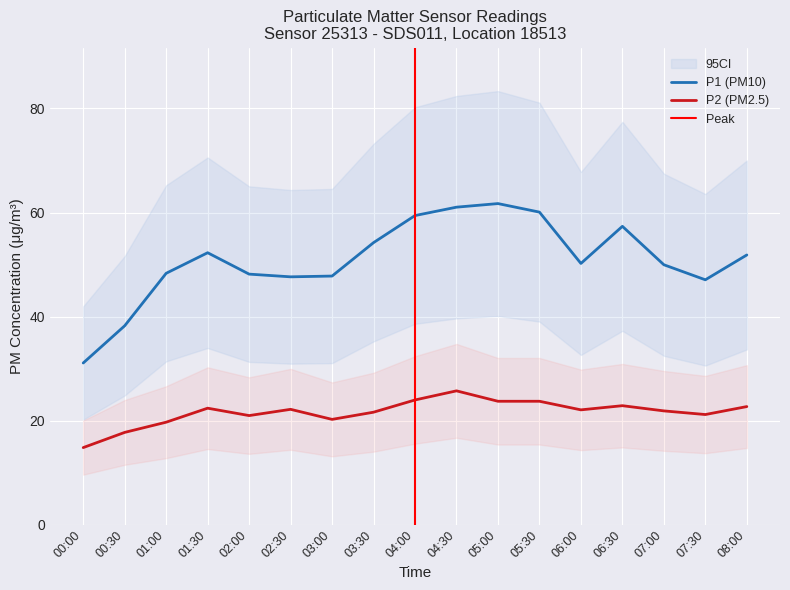

What is the difference between the maximum and minimum values in the P2 series?

10.9